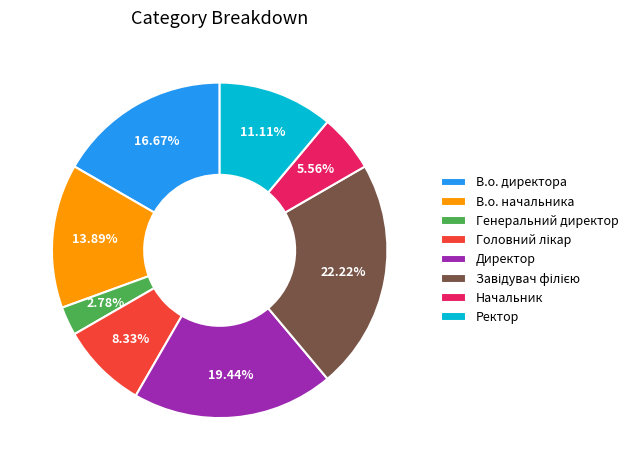

What percentage do Генеральний директор and В.о. начальника together represent?

16.7%